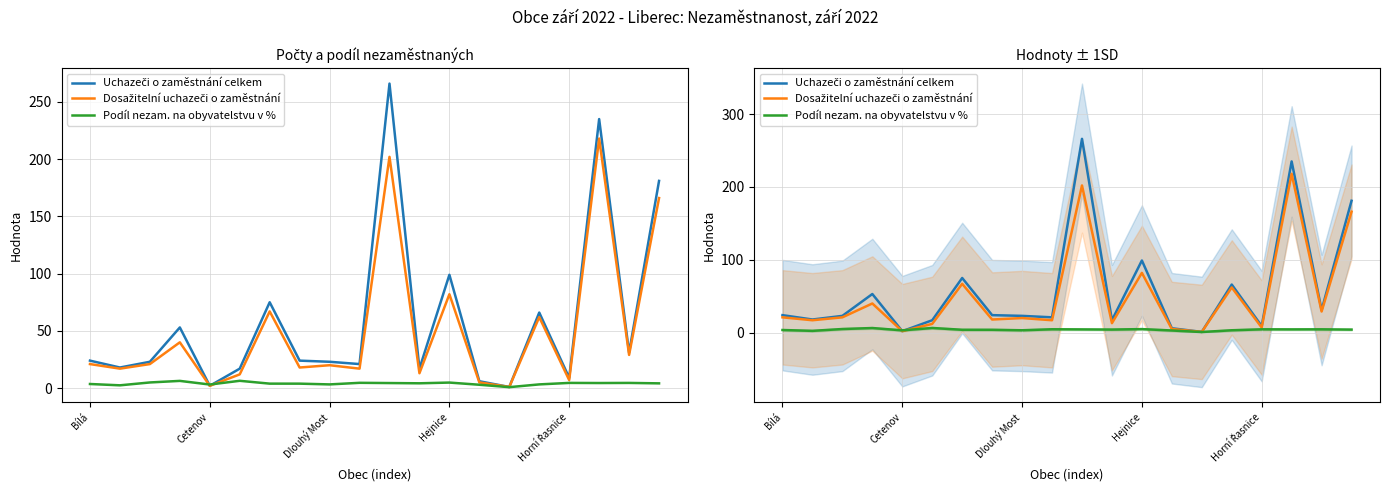

In Dosažitelní uchazeči o zaměstnání, how many points are higher than both neighbors (excluding endpoints)?

7